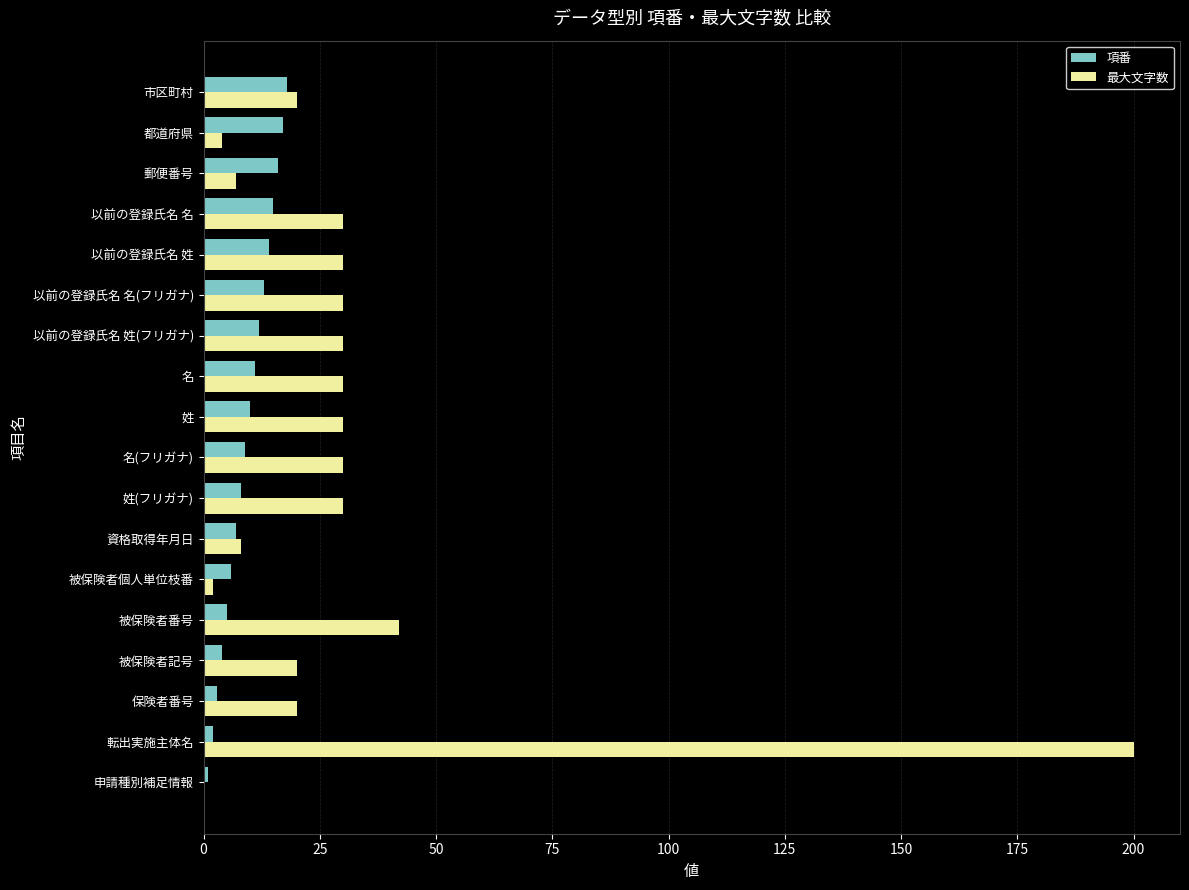

The 最大文字数 series shows 48 at 姓(フリガナ). True or false?

False